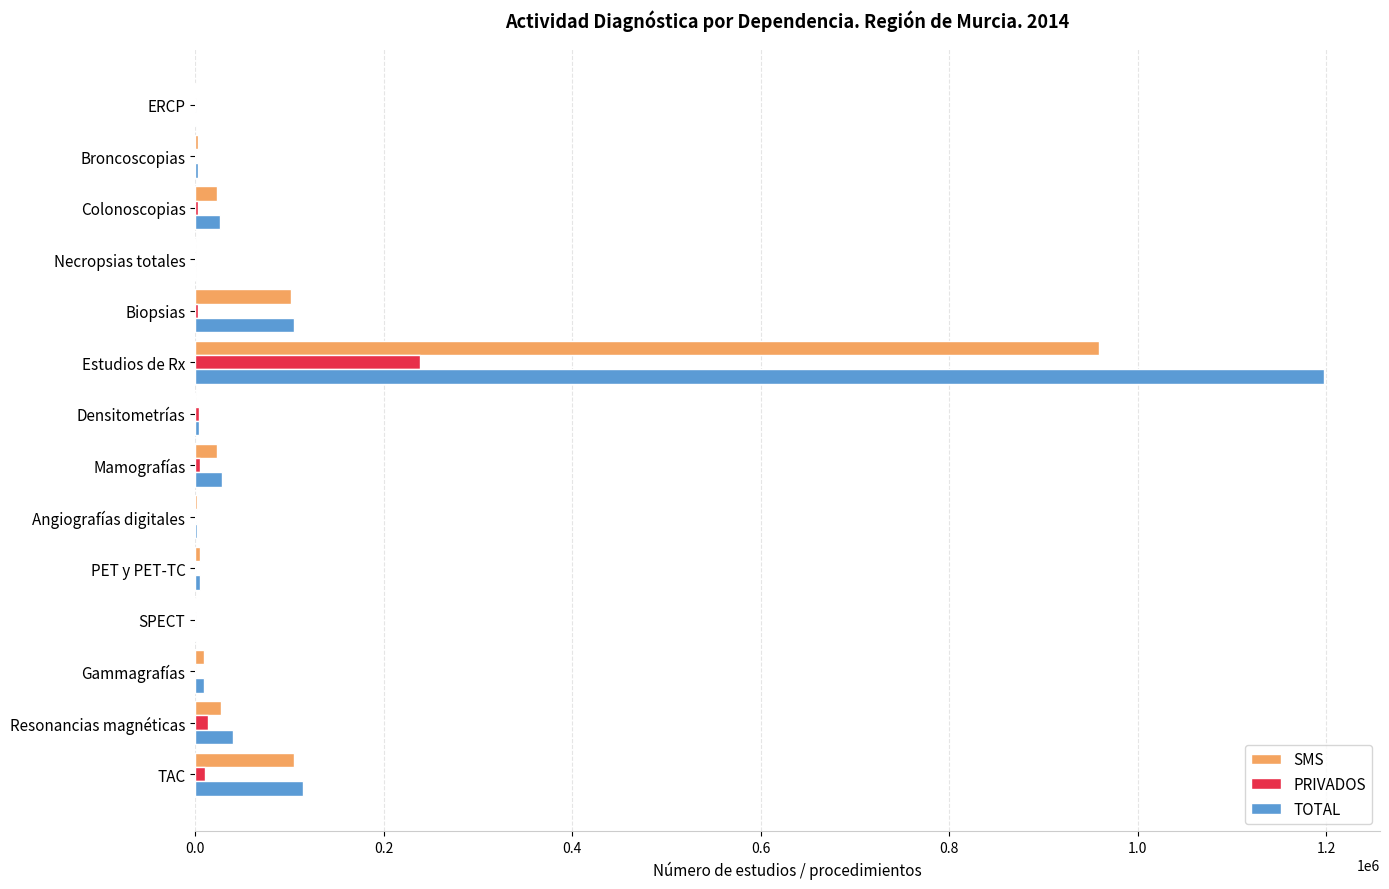

Which category has the highest value in the SMS series?

Estudios de Rx